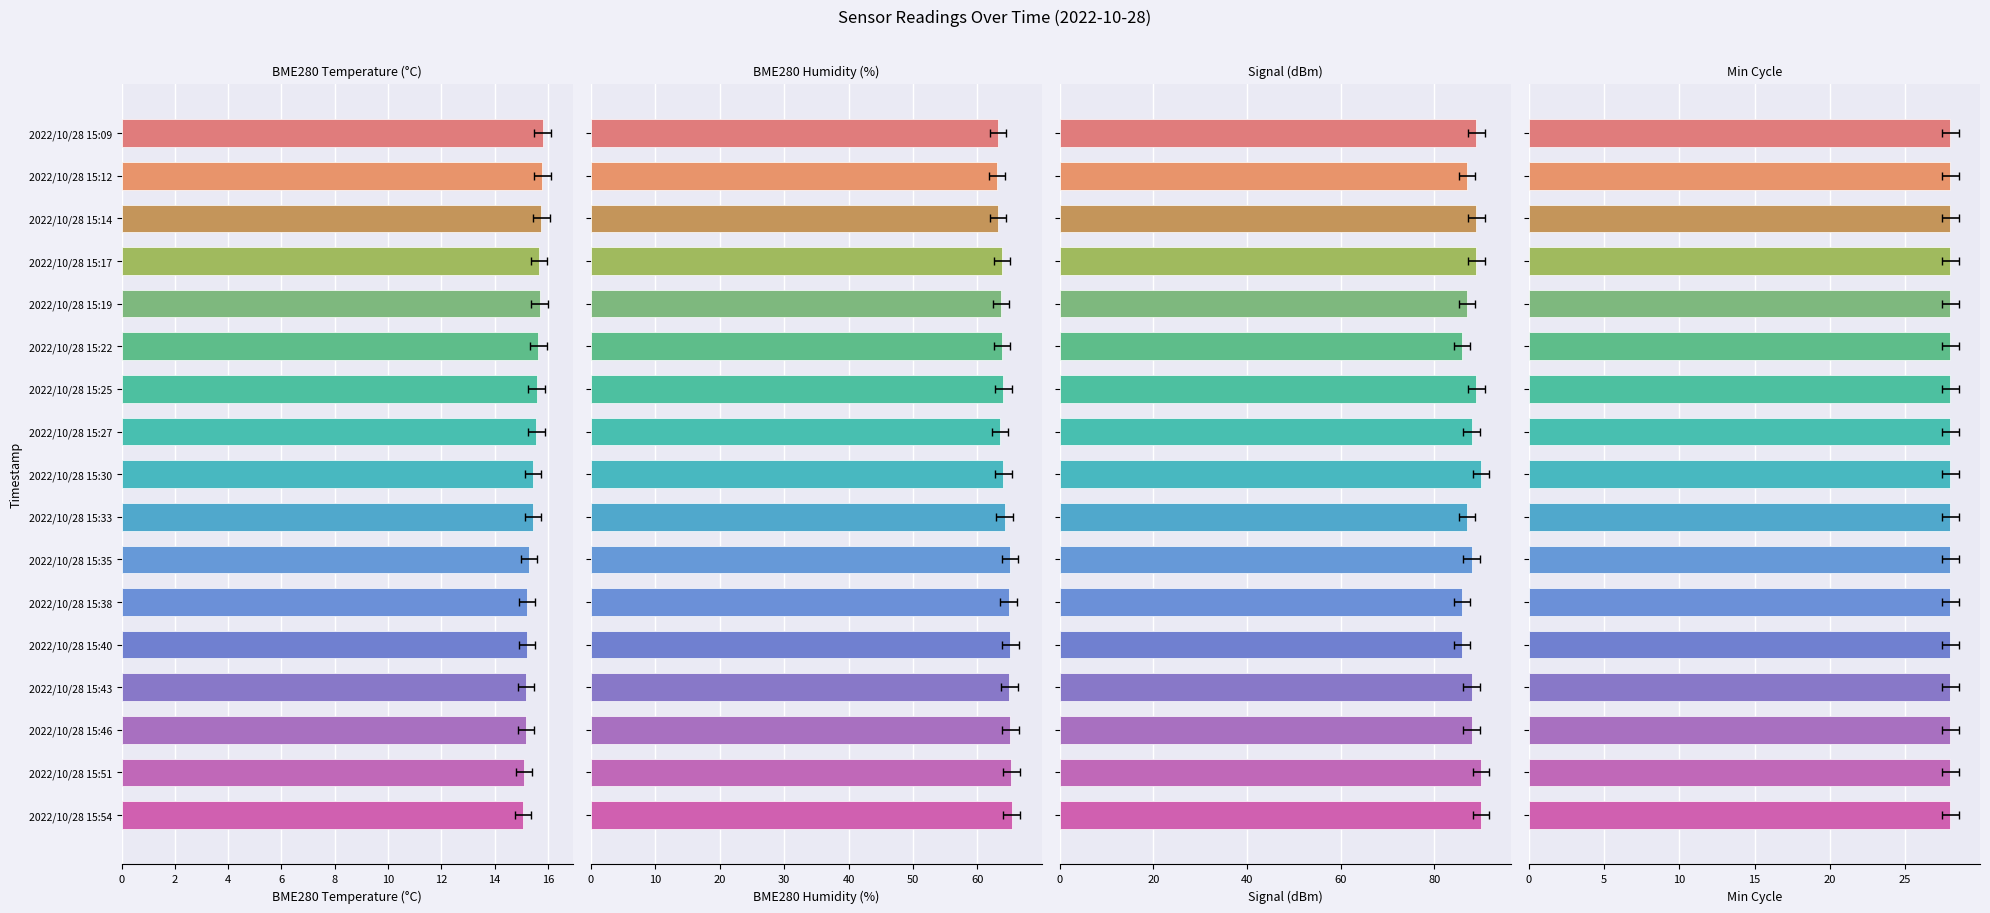

What is the minimum value for BME280_temperature?

15.1